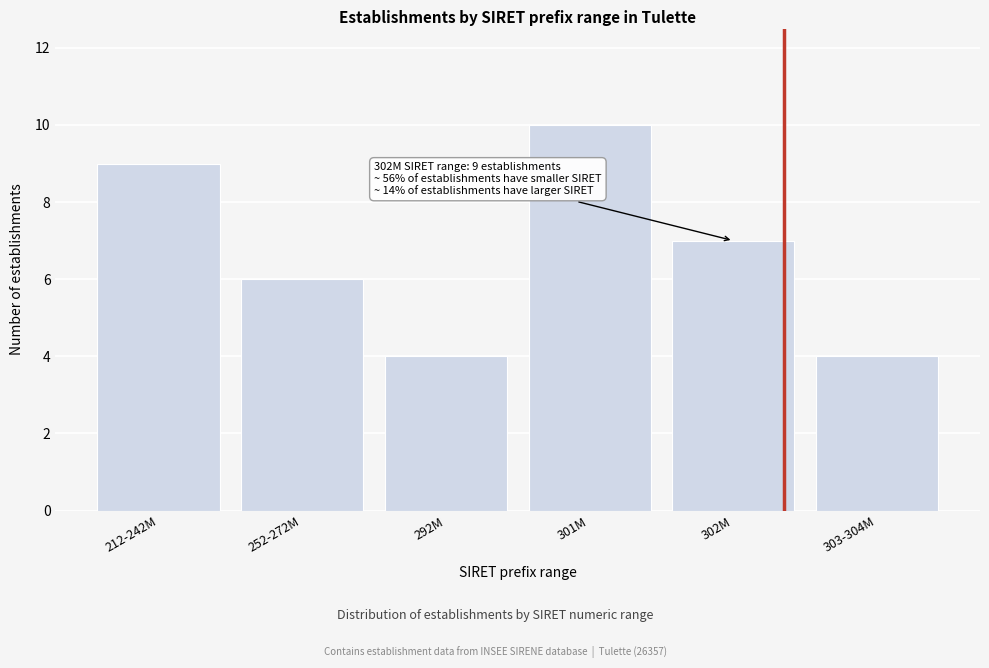

Reading left to right, what are all the values shown in this chart?

212-242M=9	252-272M=6	292M=4	301M=10	302M=7	303-304M=4